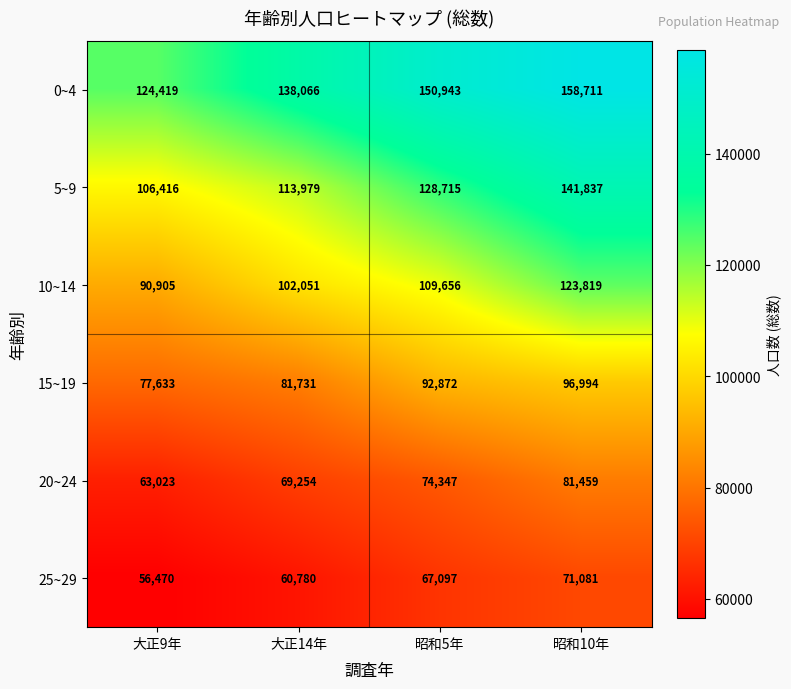

At 昭和5年, list the series in order from largest to smallest.

0~4, 5~9, 10~14, 15~19, 20~24, 25~29